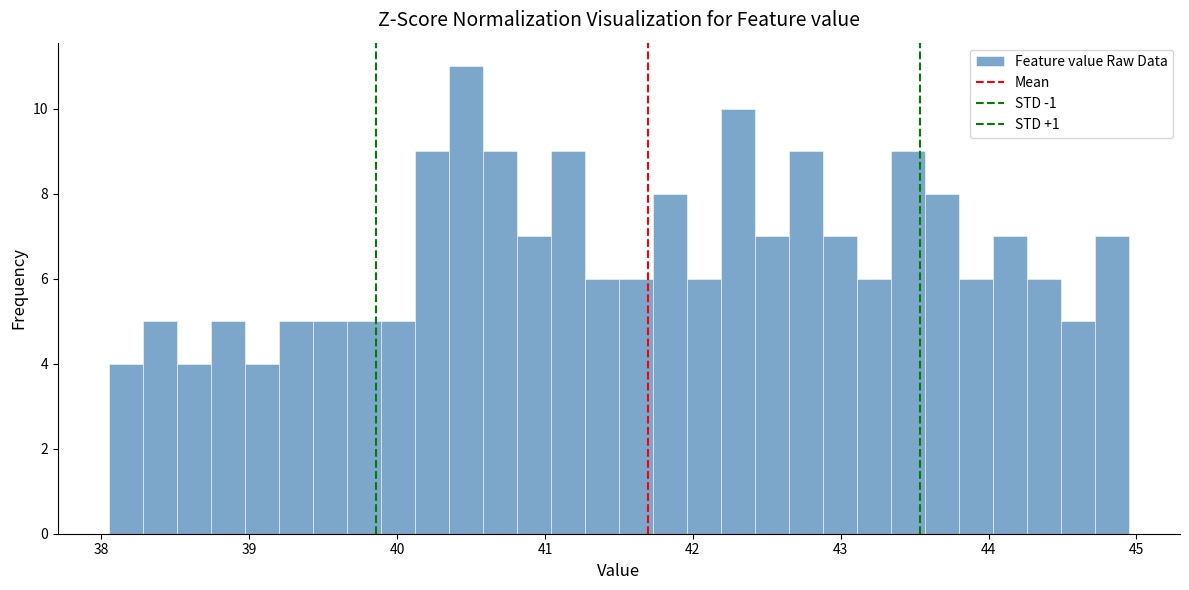

Around what value on the x-axis is the tallest bar? Give the approximate position of its centre, as read against the axis.

40.5